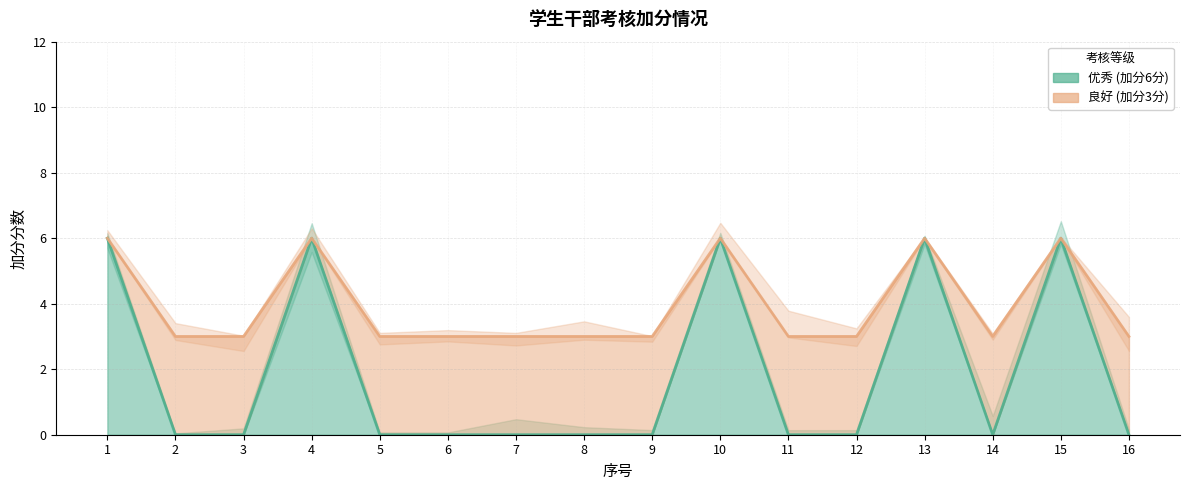

Where is 良好 (加分3分) nearest to the value 4?

2